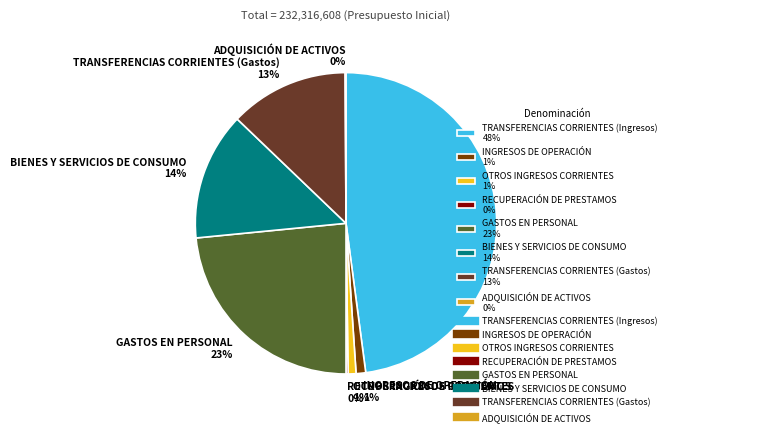

Does BIENES Y SERVICIOS DE CONSUMO account for over 50% of the chart?

No